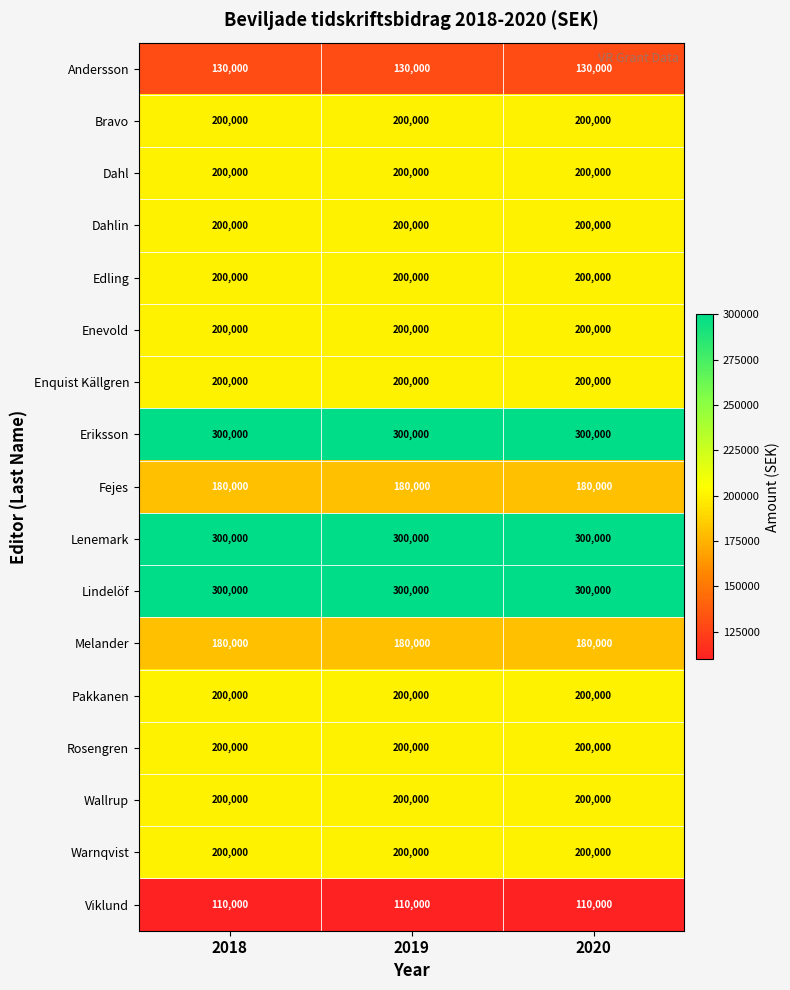

The value of Fejes at 2018 is 180000. True or false?

True